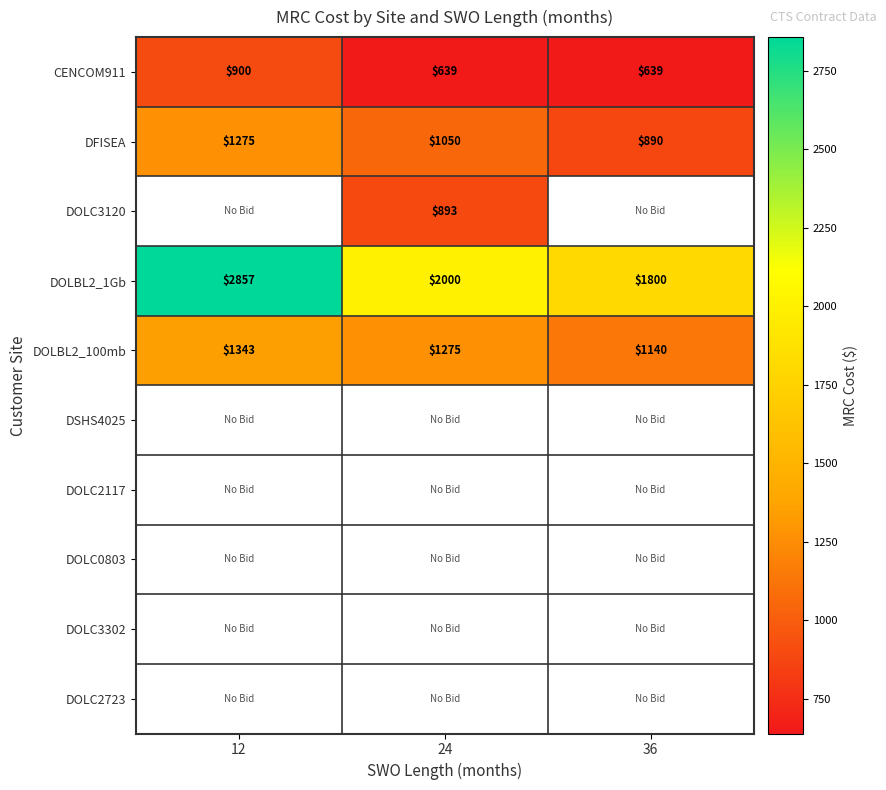

Count the DOLBL2_100mb values in the range 1140 to 1343.

3